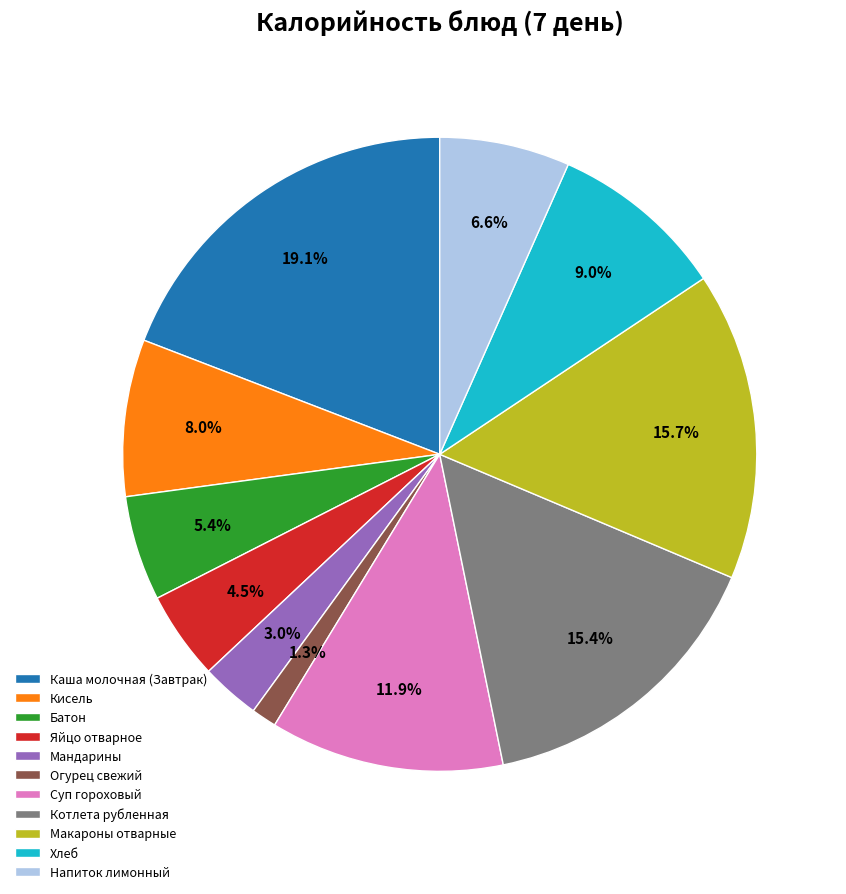

What percentage is the Хлеб slice, to the nearest percent?

9%